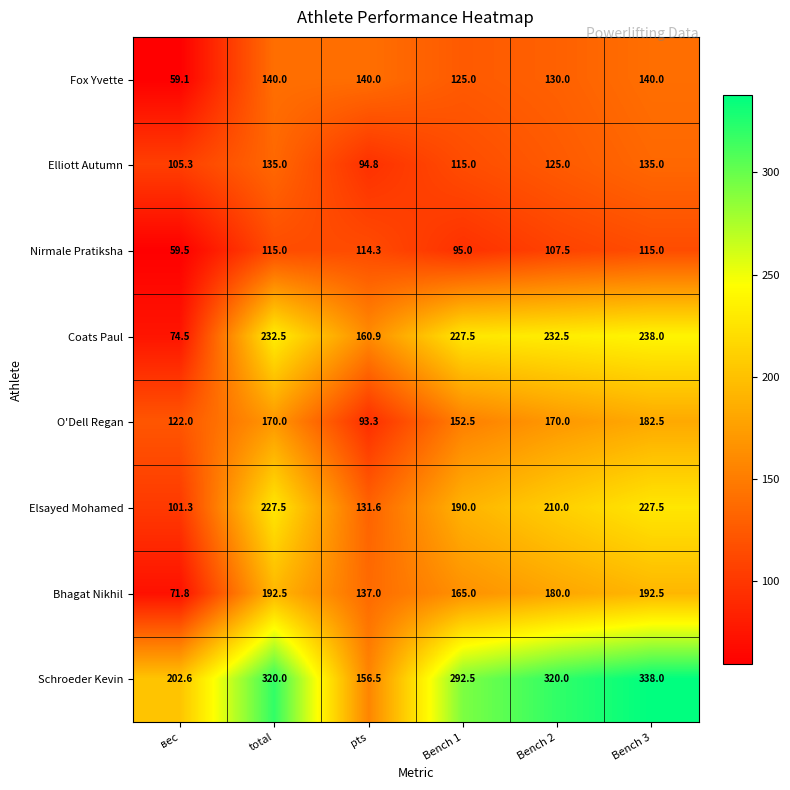

What is the difference between the maximum and minimum values in the Elliott Autumn series?

40.2